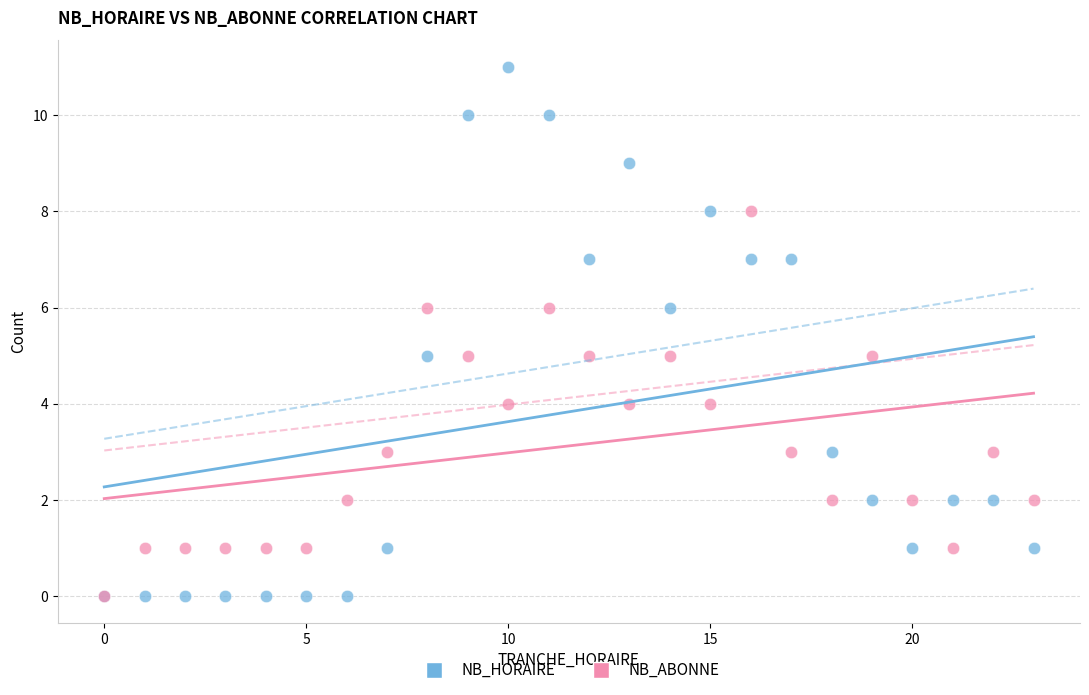

Which series has the widest spread of Y values?

NB_HORAIRE